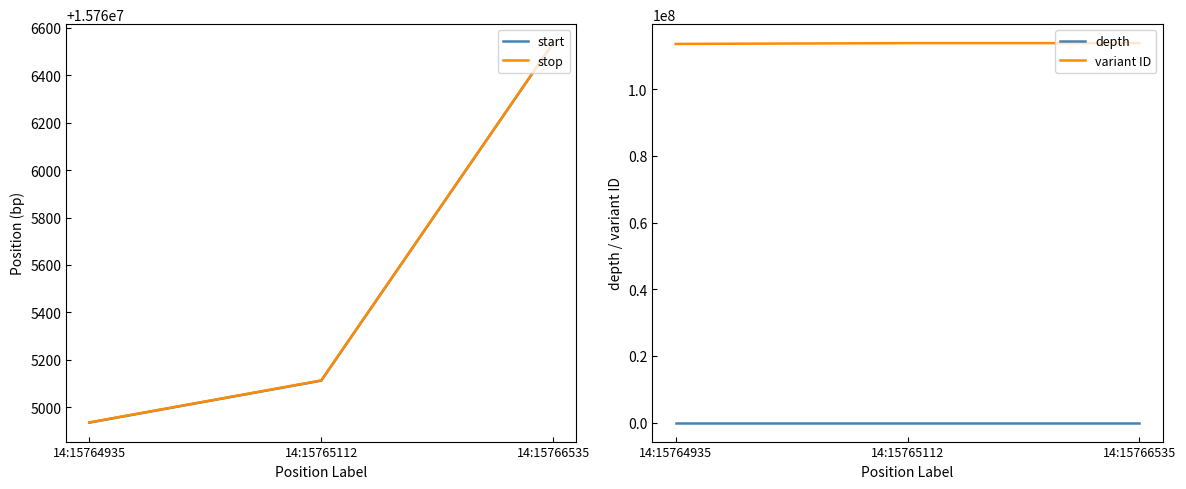

What is the difference between the highest and lowest values at 14:15766535?

113808488